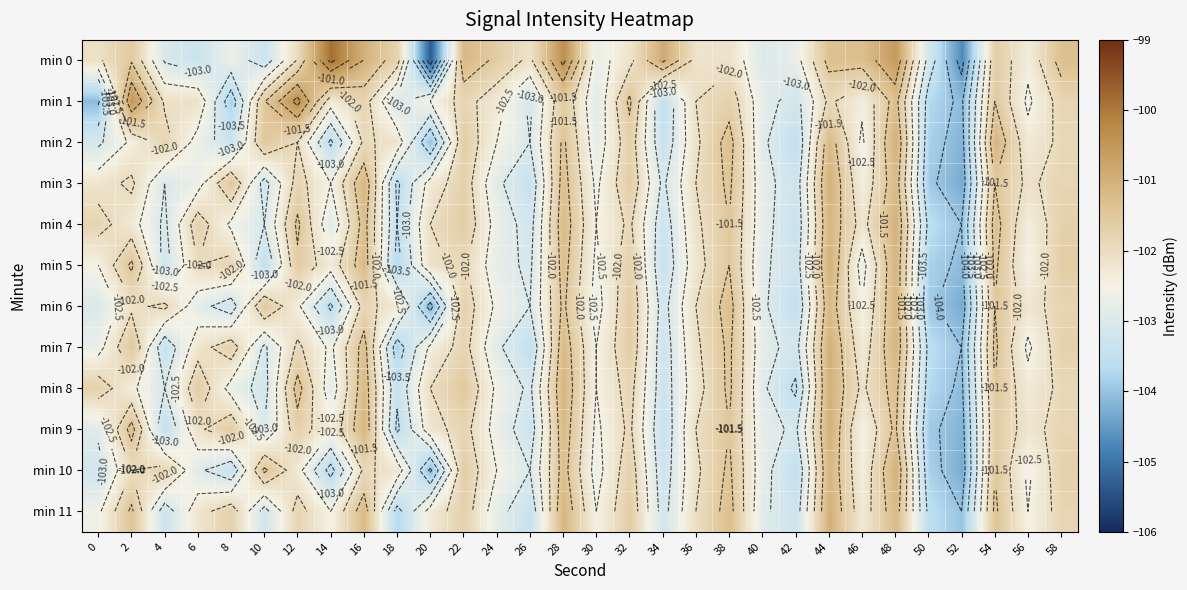

List the series in order of their peak value, lowest first.

min 6, min 2, min 3, min 4, min 5, min 7, min 8, min 9, min 10, min 11, min 1, min 0